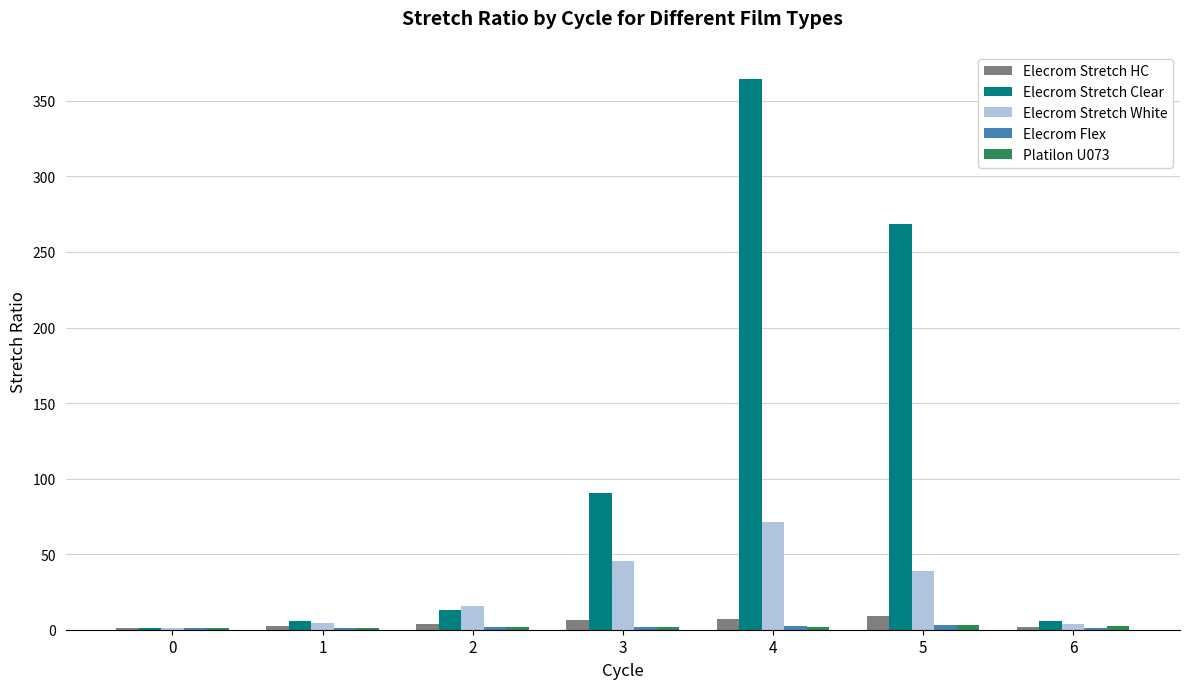

Which series changed the most between 1 and 3?

Elecrom Stretch Clear